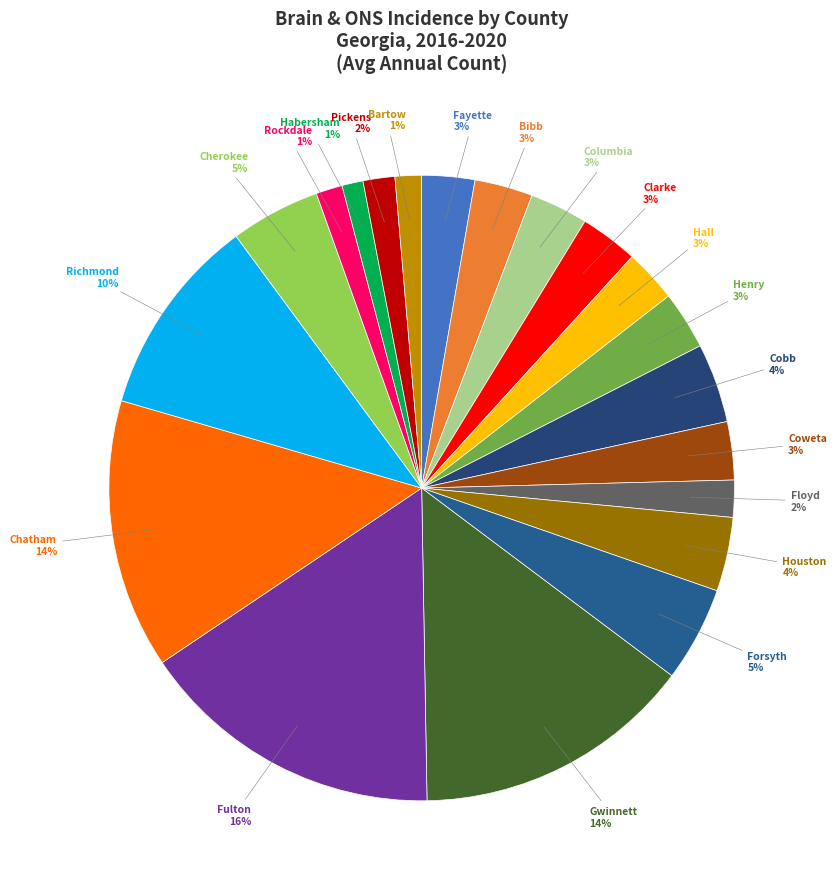

Is there a majority slice in this chart?

No